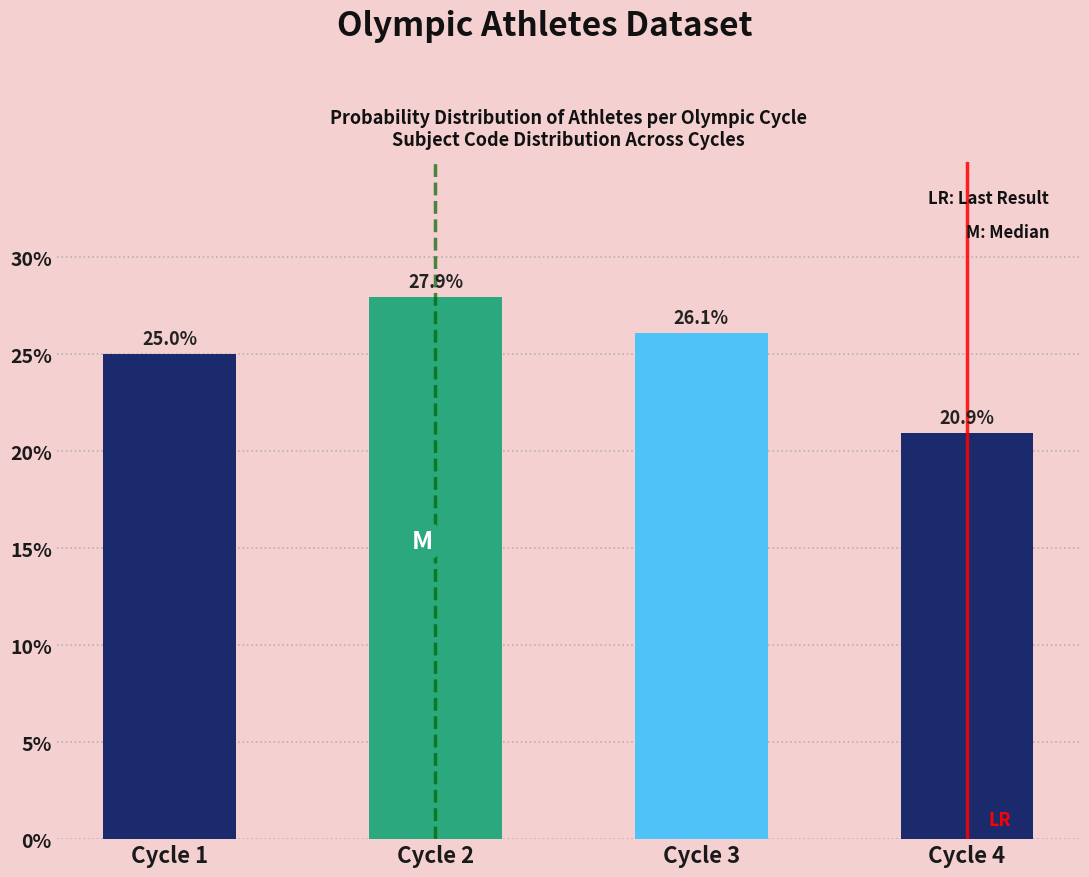

Reading left to right, what are all the values shown in this chart?

25.0	27.9	26.1	20.9